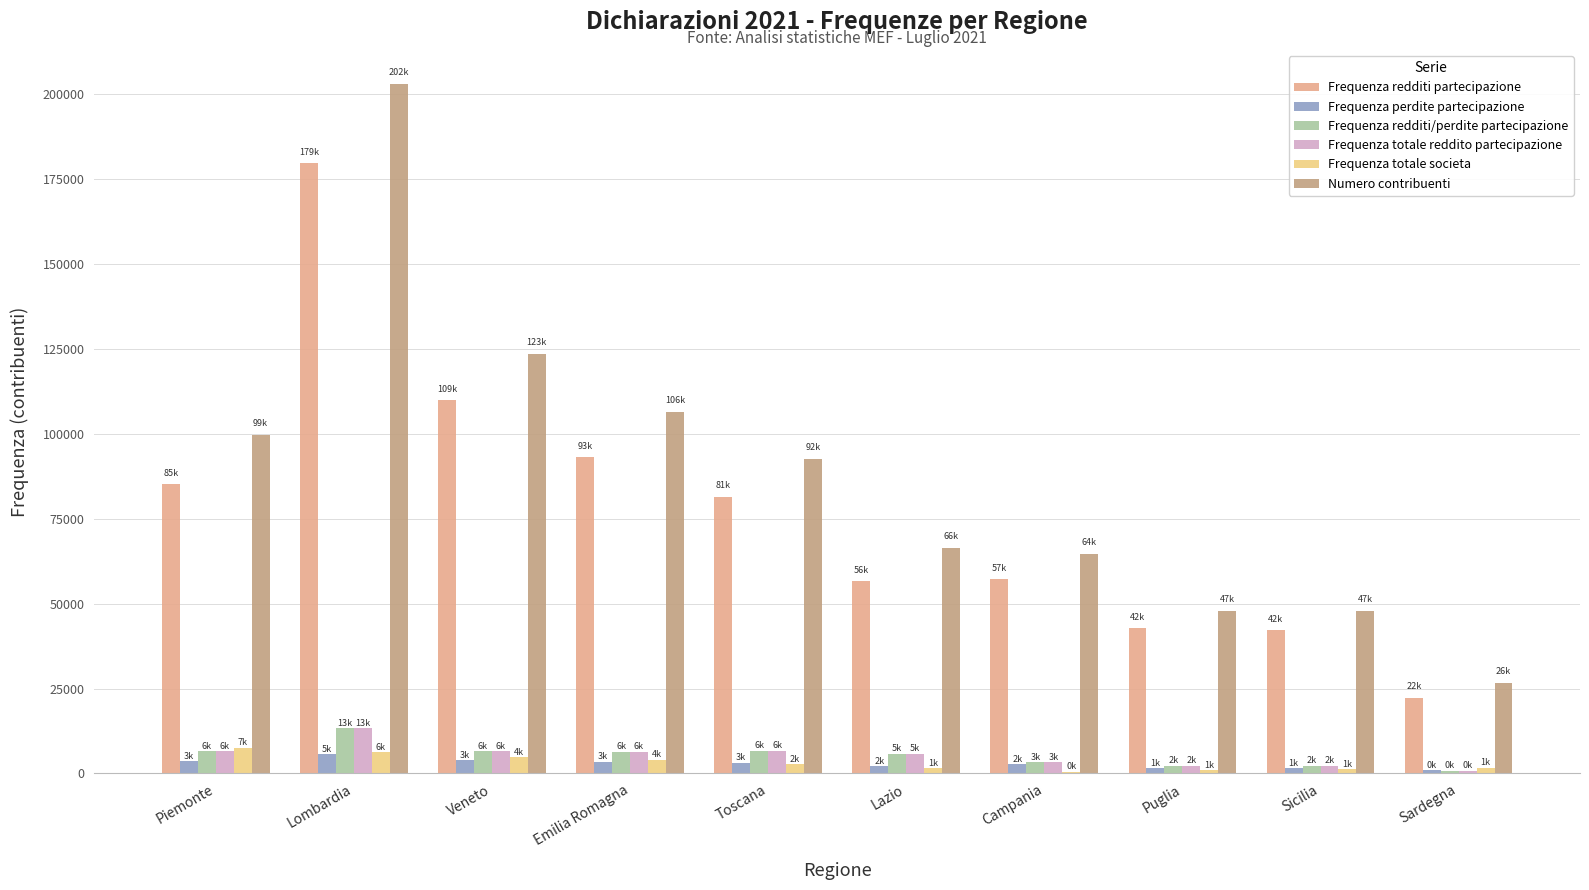

Is it true that Frequenza redditi partecipazione equals 85071 at Piemonte?

True